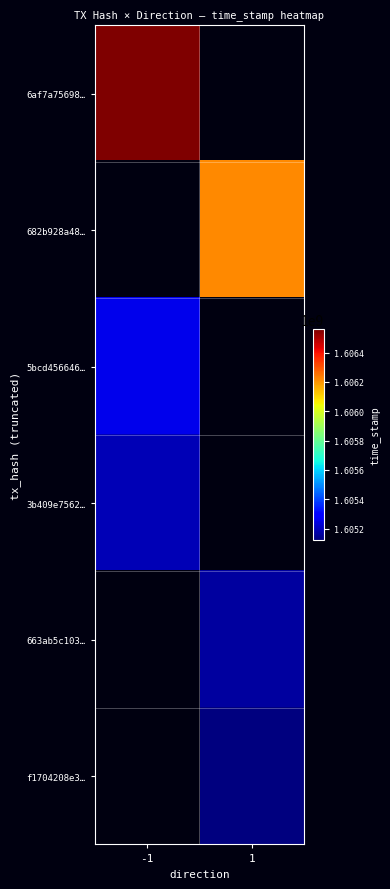

Between 1 and -1, which is larger?

-1